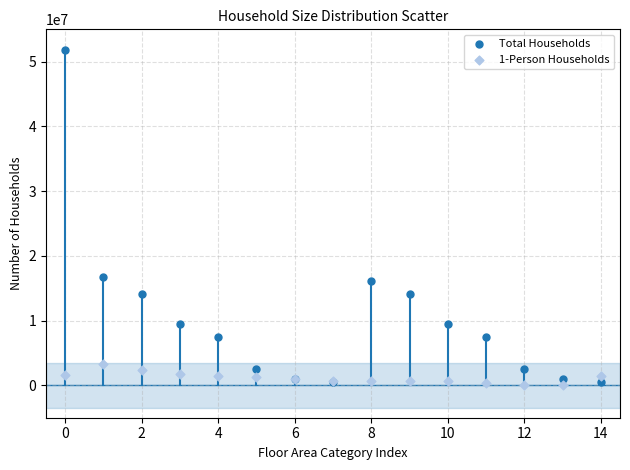

Which series contains the highest Y value?

Total Households